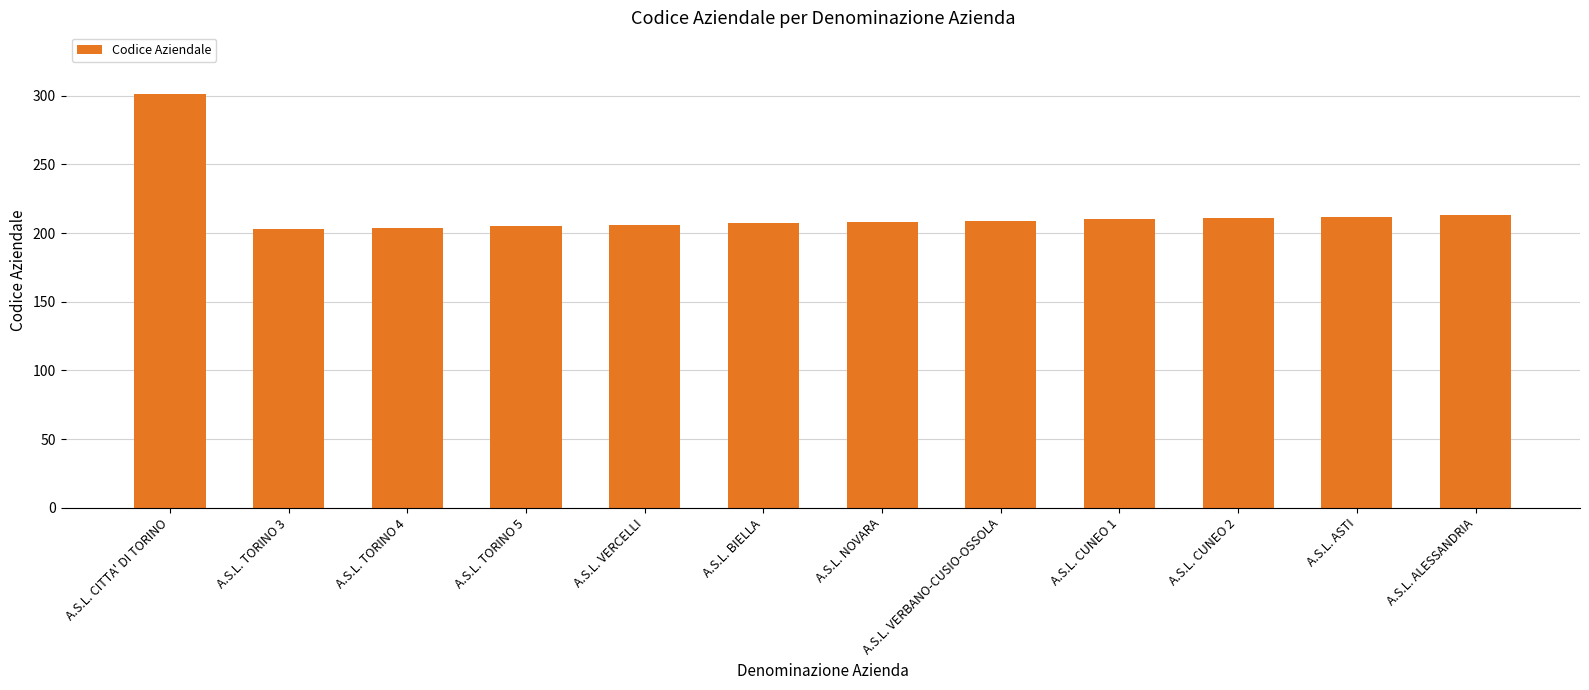

What is the label of the 4th bar from the left?

A.S.L. TORINO 5